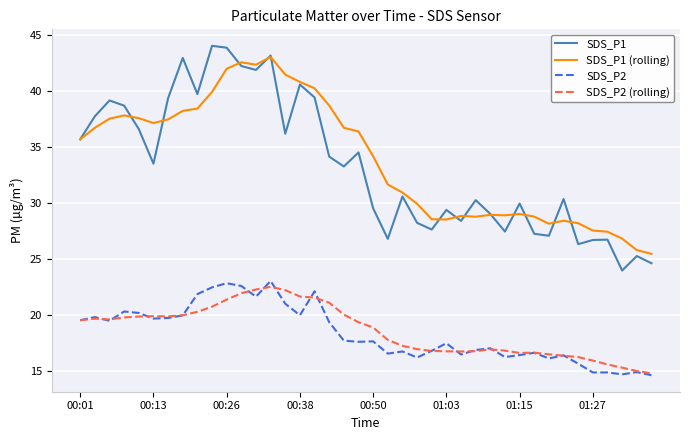

Which series has the largest range (max minus min)?

SDS_P1